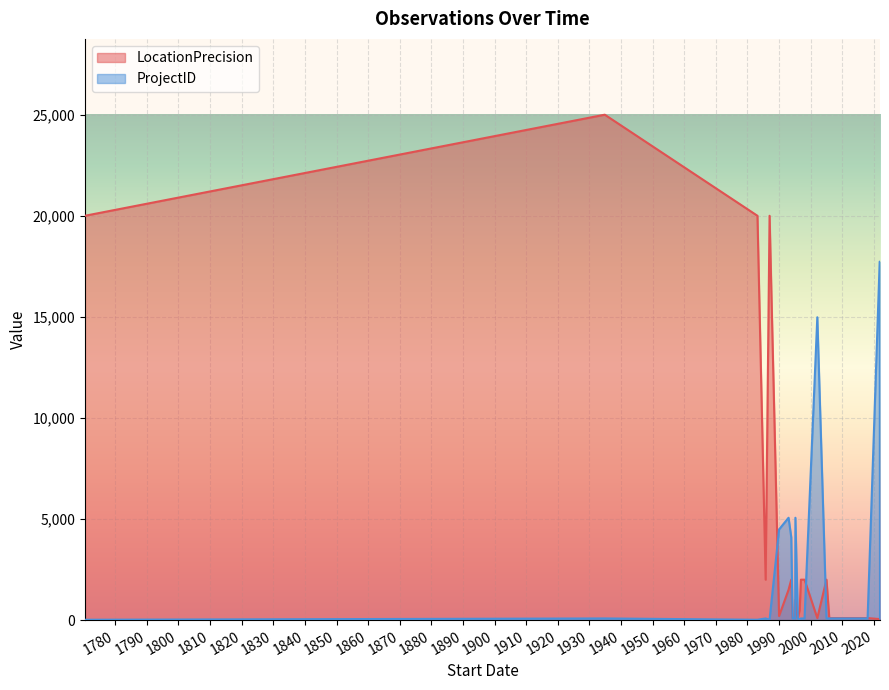

What are all the series names shown in the legend?

LocationPrecision, ProjectID